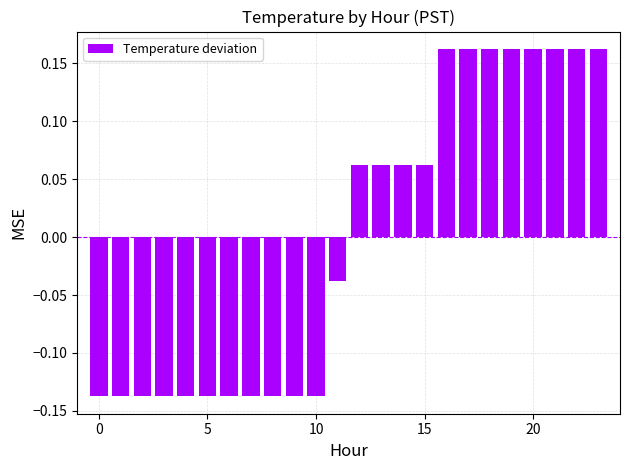

Count the values in the range 0 to 1.

12